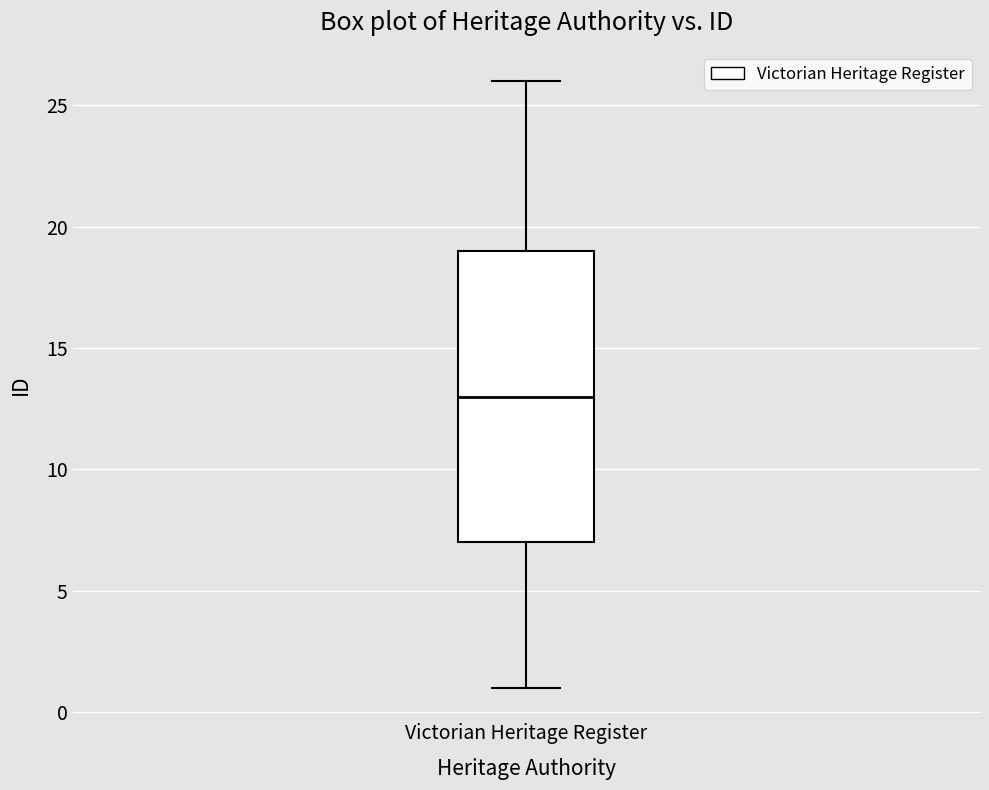

Read this box plot against the y-axis: the position of the median line, the range covered by the box, and the ends of both whiskers. The values are not printed on the chart, so give them approximately, as read against the axis.

median 13, box 7 to 19, whiskers 1 to 26